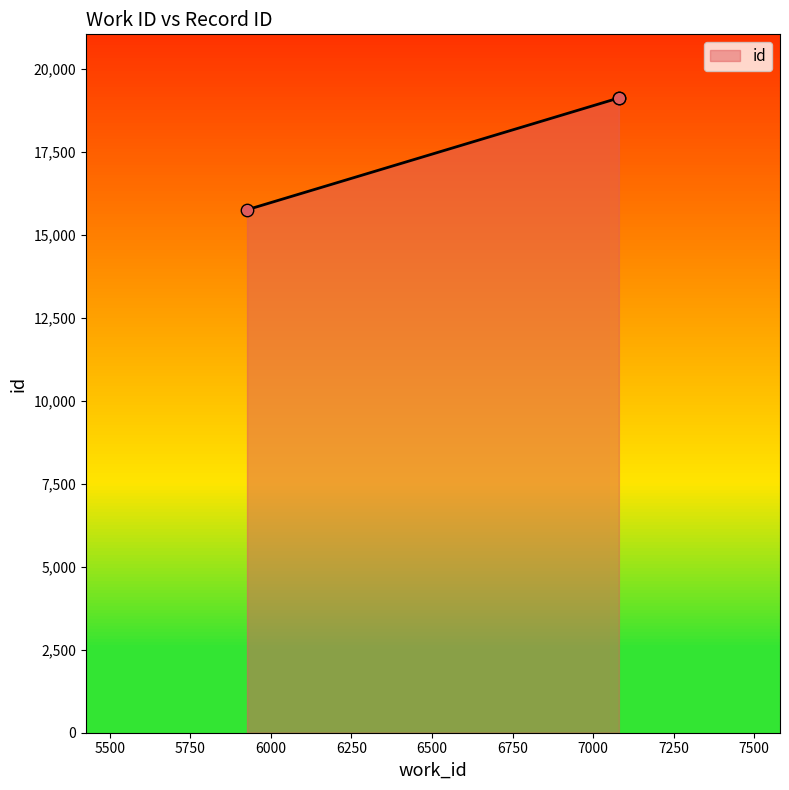

Which has a higher value, 7080 or 5926?

7080